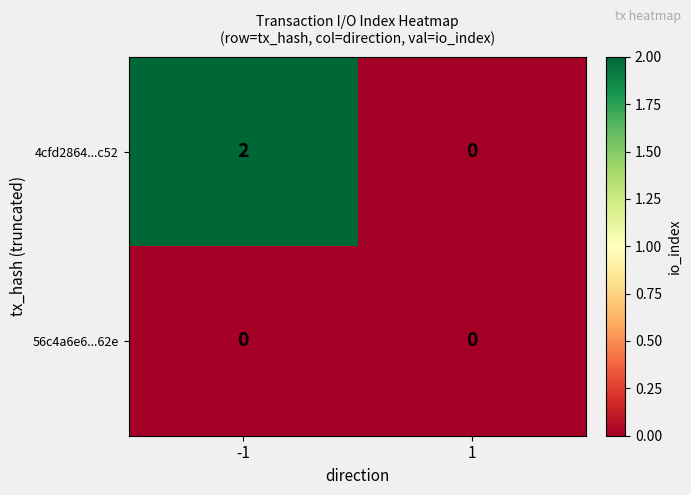

Which series has the largest range (max minus min)?

4cfd2864...c52